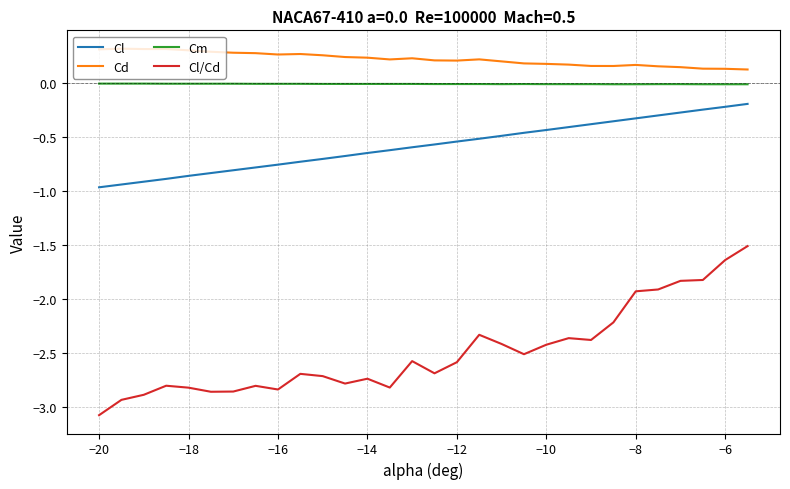

What is the minimum value shown in the chart?

-3.1